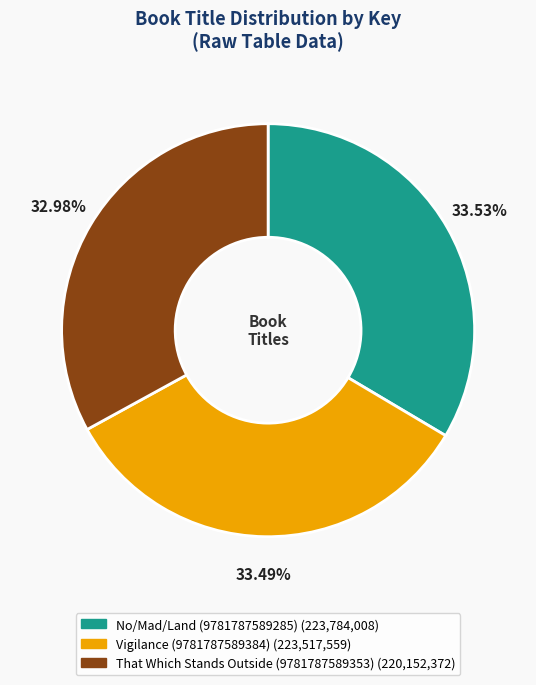

True or false: Vigilance (9781787589384) accounts for 33% of the total.

True